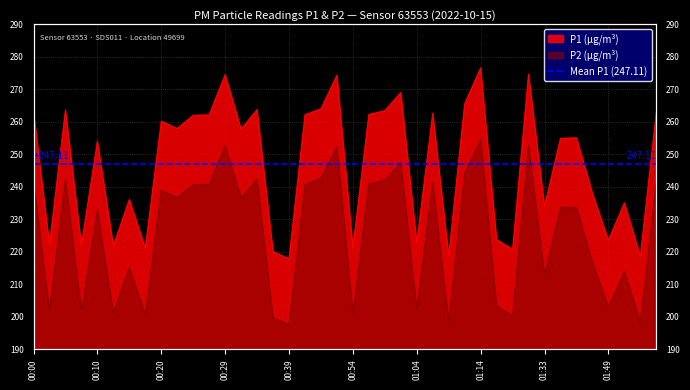

List the series in order of their peak value, lowest first.

P2, P1